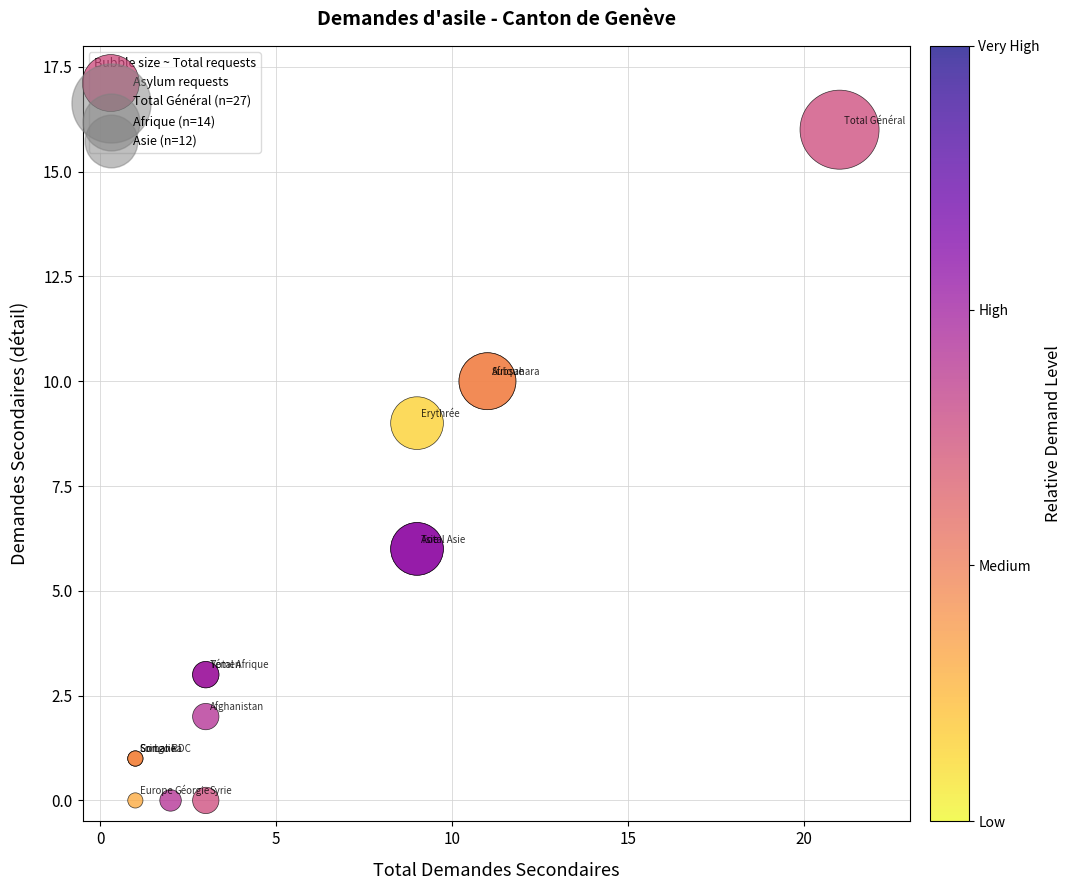

What Y value in the scatter plot is closest to 8?

9